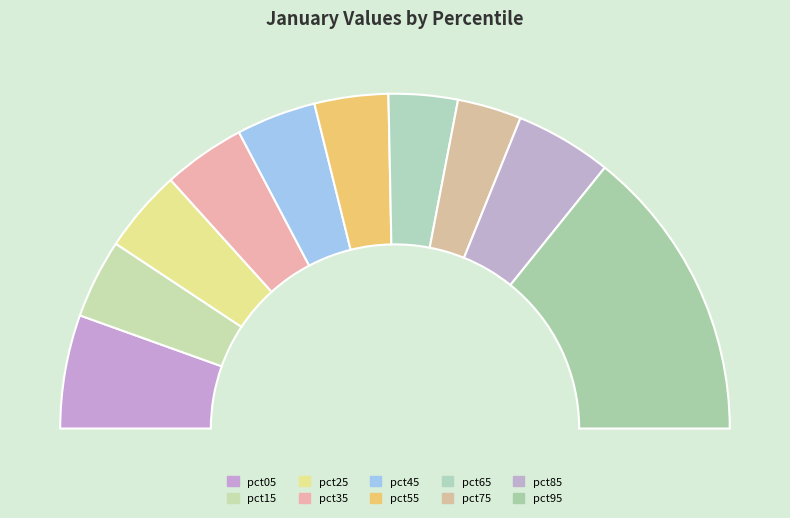

Rank the categories by value from highest to lowest.

pct95, pct05, pct85, pct25, pct35, pct45, pct15, pct55, pct65, pct75